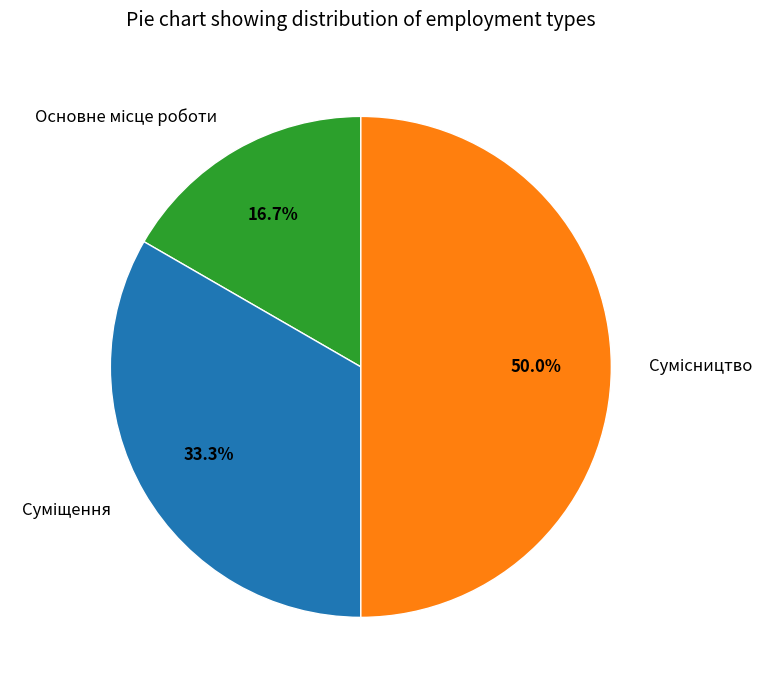

Count the number of slices in the pie.

3